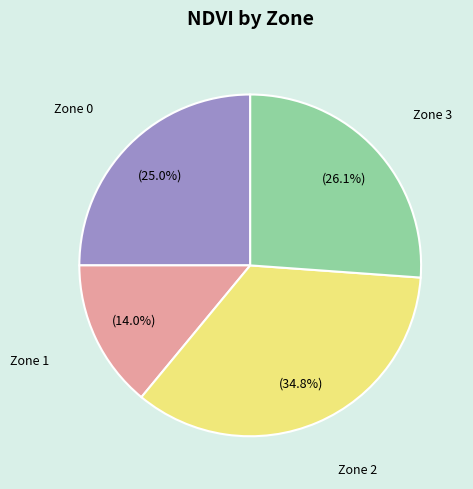

Which category has the biggest portion of the pie?

Zone 2